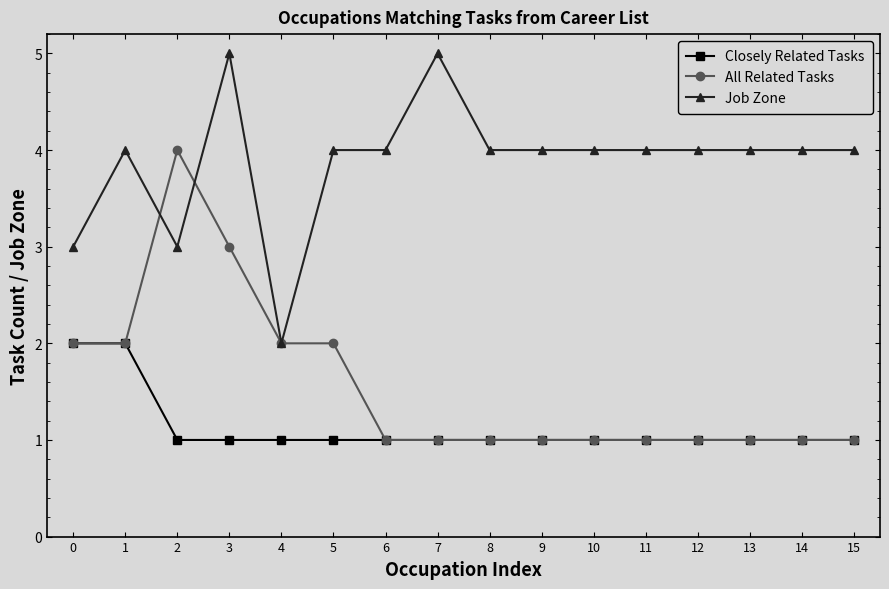

True or false: Closely Related Tasks and Job Zone cross at least once.

False